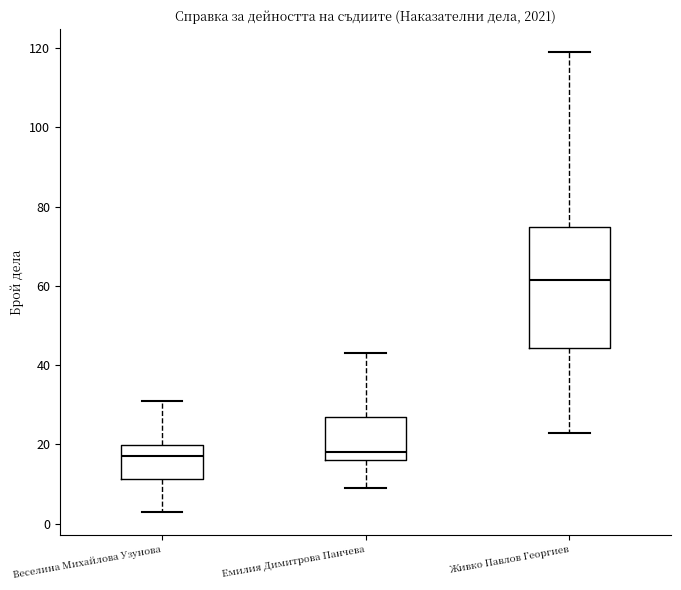

Reading left to right, read every box against the y-axis: the position of its median line, the range the box covers, and the ends of its whiskers. The values are not printed on the chart, so give them approximately, as read against the axis.

Веселина Михайлова Узунова: median 18, box 12 to 20, whiskers 4 to 32
Емилия Димитрова Панчева: median 18, box 16 to 28, whiskers 10 to 44
Живко Павлов Георгиев: median 62, box 44 to 74, whiskers 24 to 120